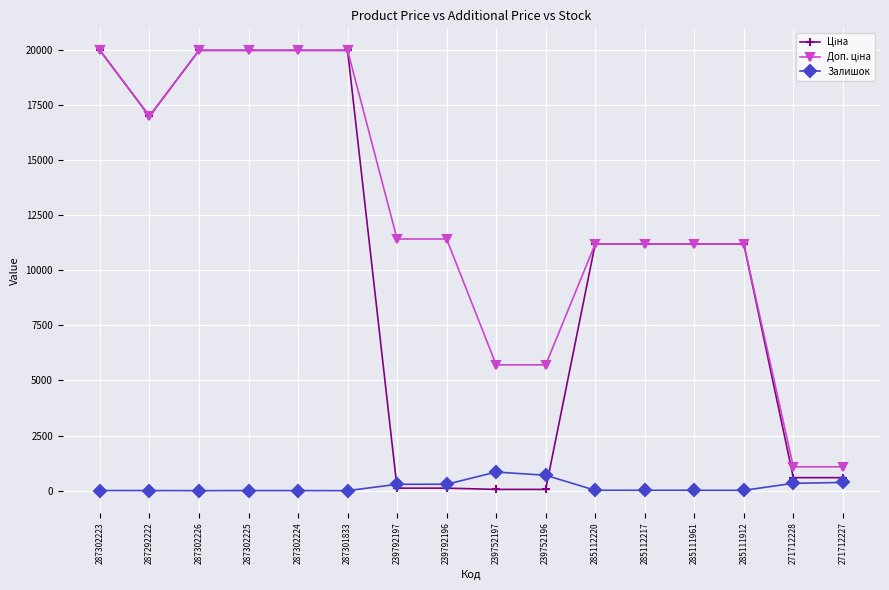

At how many categories does at least one series exceed 6358?

12